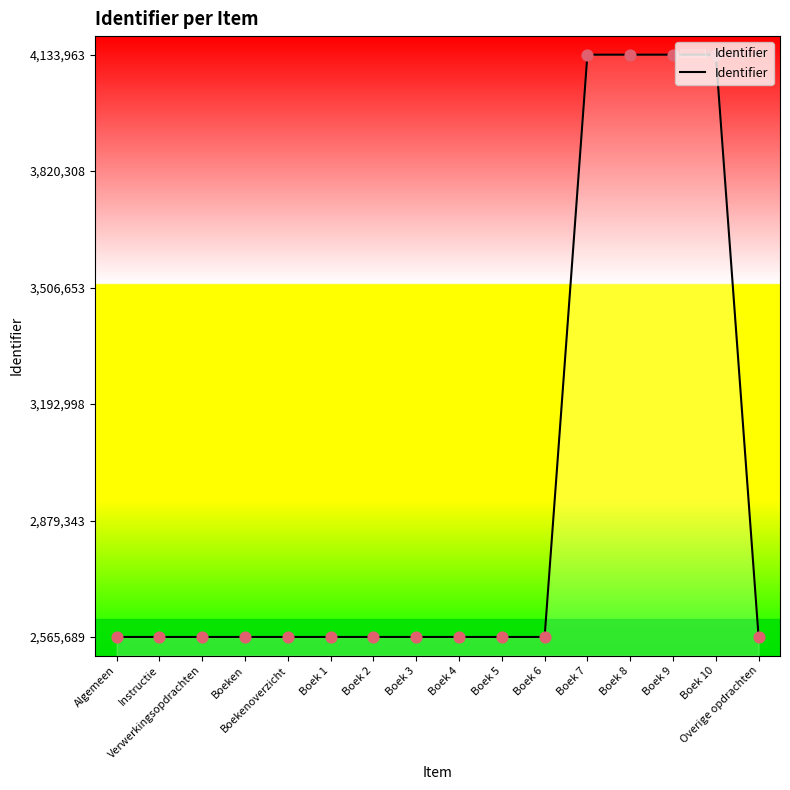

What is the change in value from Boek 6 to Boek 10?

+1568262